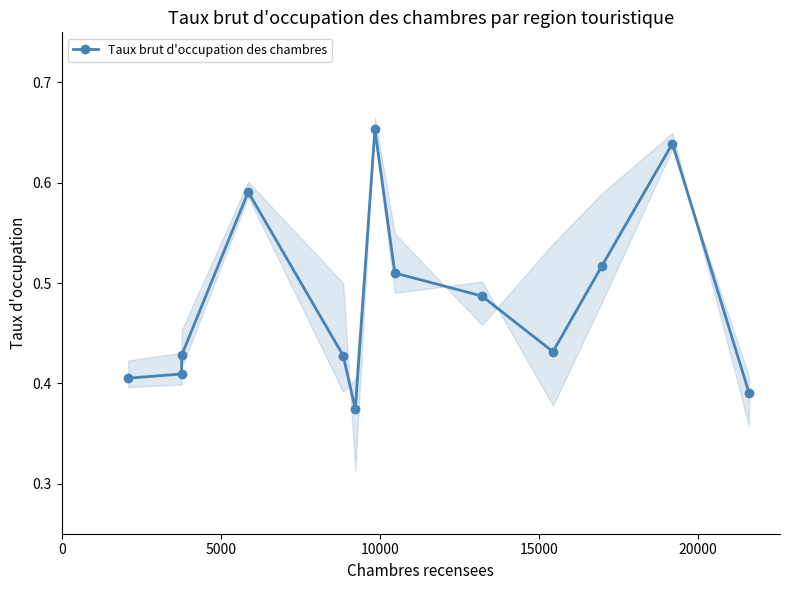

How many points are higher than both their immediate neighbors (excluding endpoints)?

3